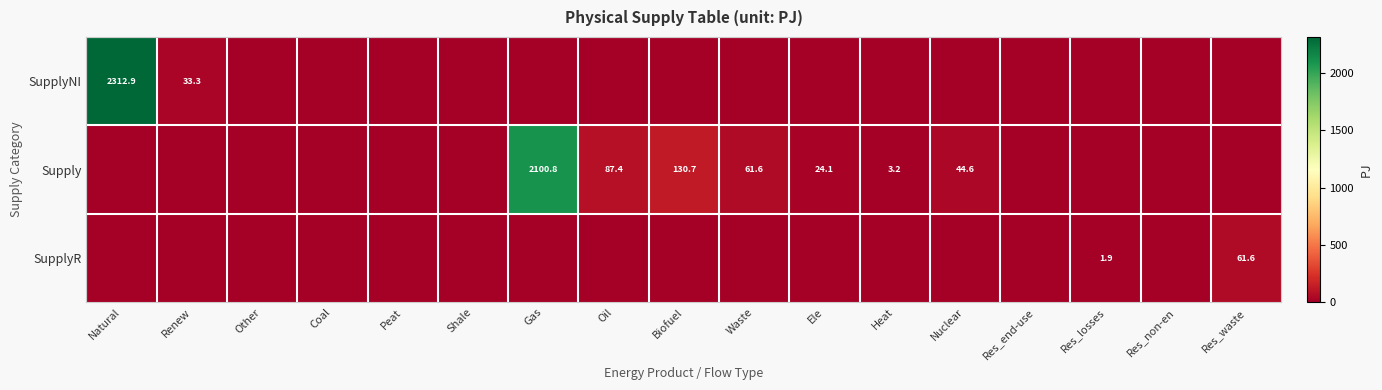

At which category does the chart reach its minimum across all series?

Other